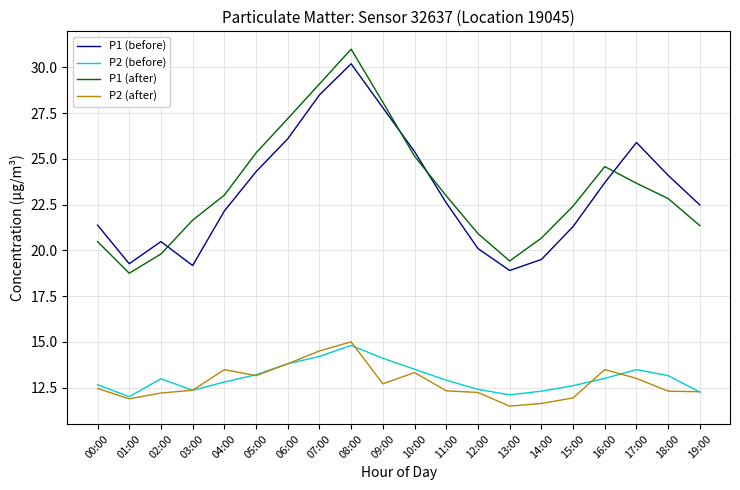

True or false: P2 (after) and P1 (before) cross at least once.

False